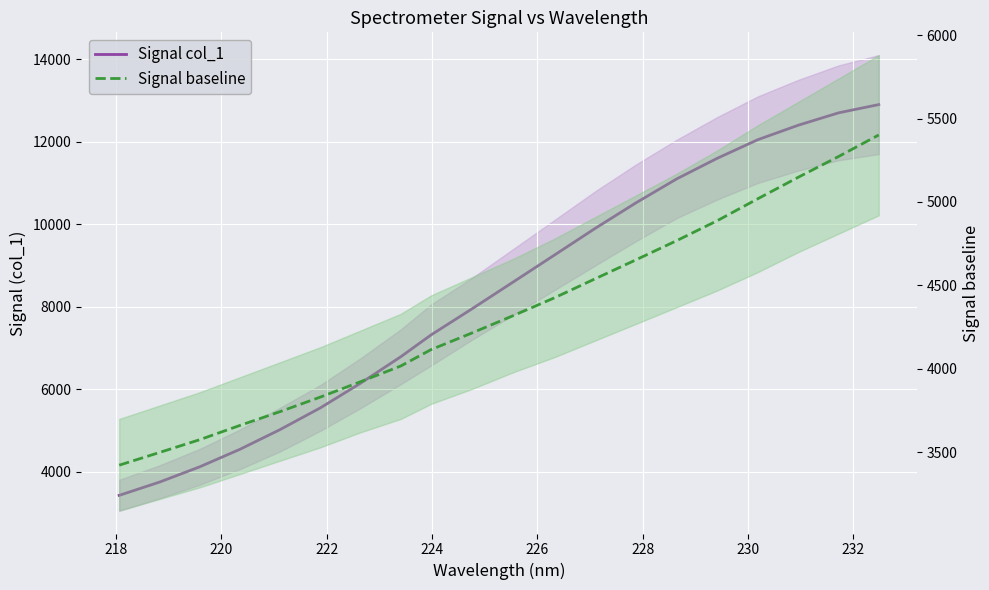

What is the value of the Signal col_1 point at the 16th from the left?

11600.0